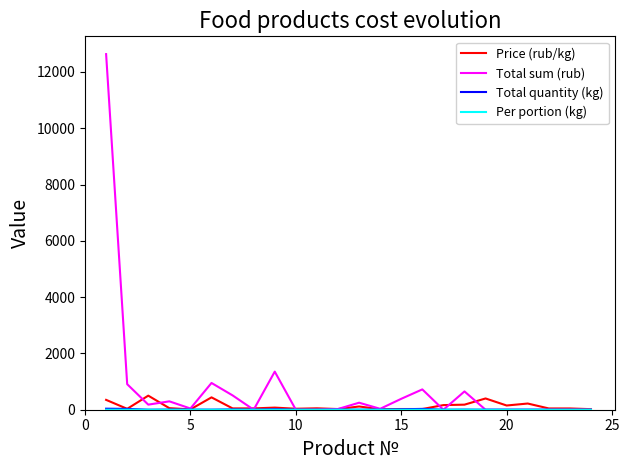

How many values in the Total sum (rub) series are below 43?

12